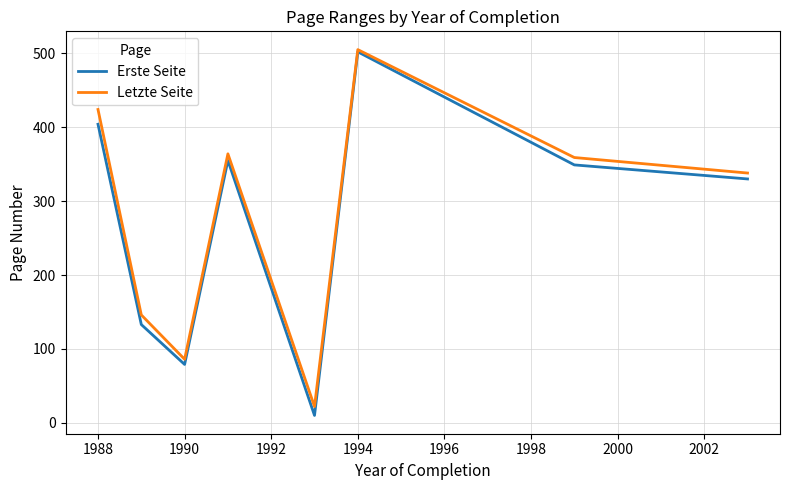

Which series has the largest range (max minus min)?

Erste Seite